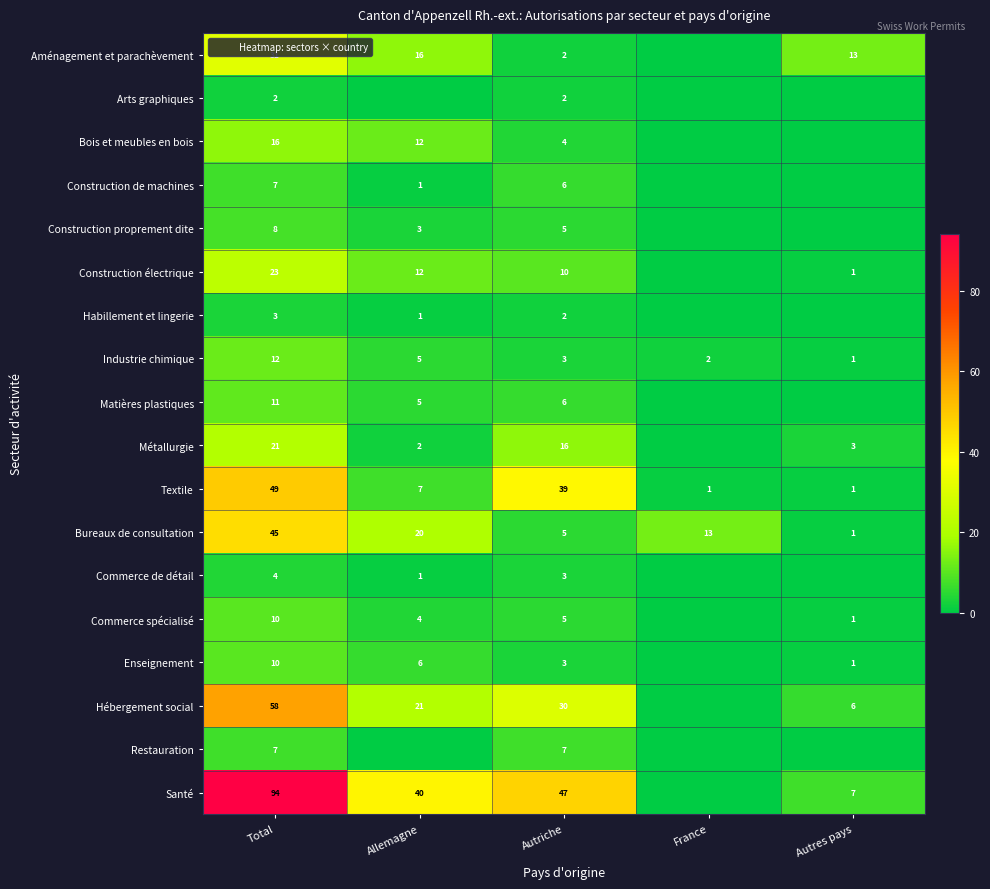

The value of Construction proprement dite at Total is 8. True or false?

True